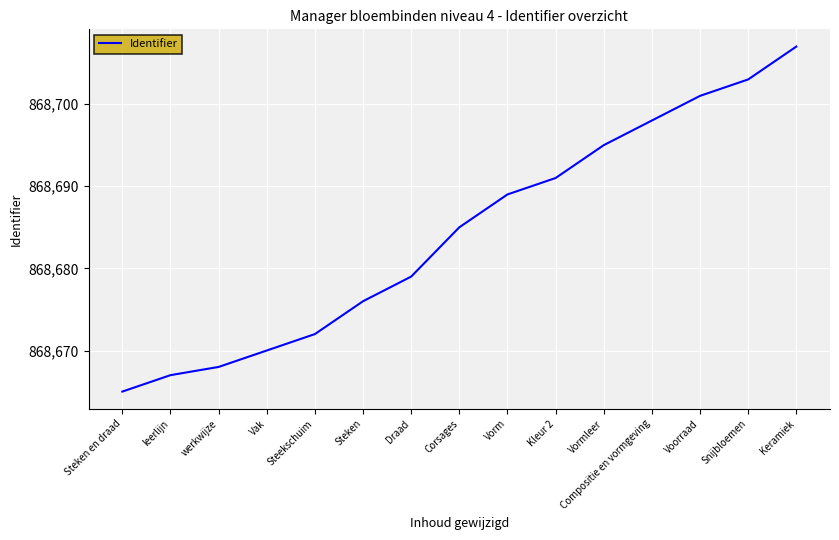

Between werkwijze and Vak, which is larger?

Vak